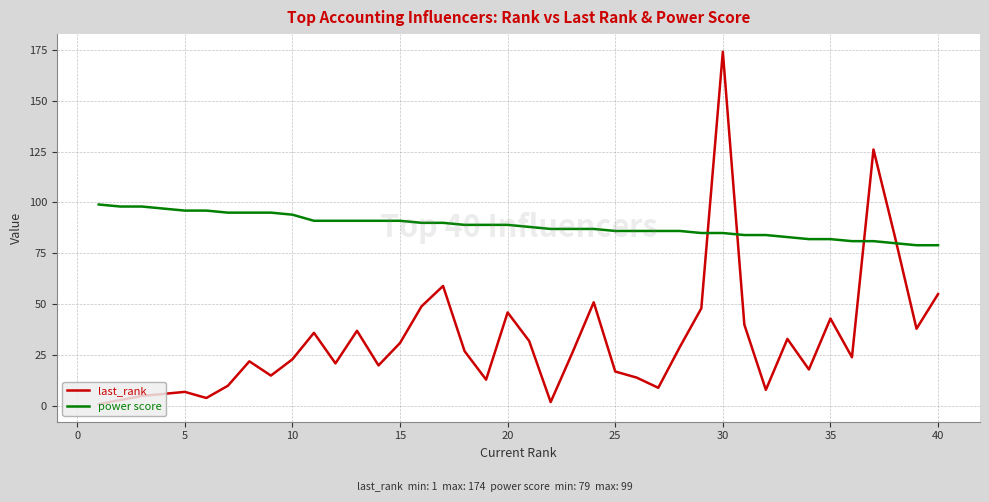

True or false: power score and last_rank cross at least once.

True